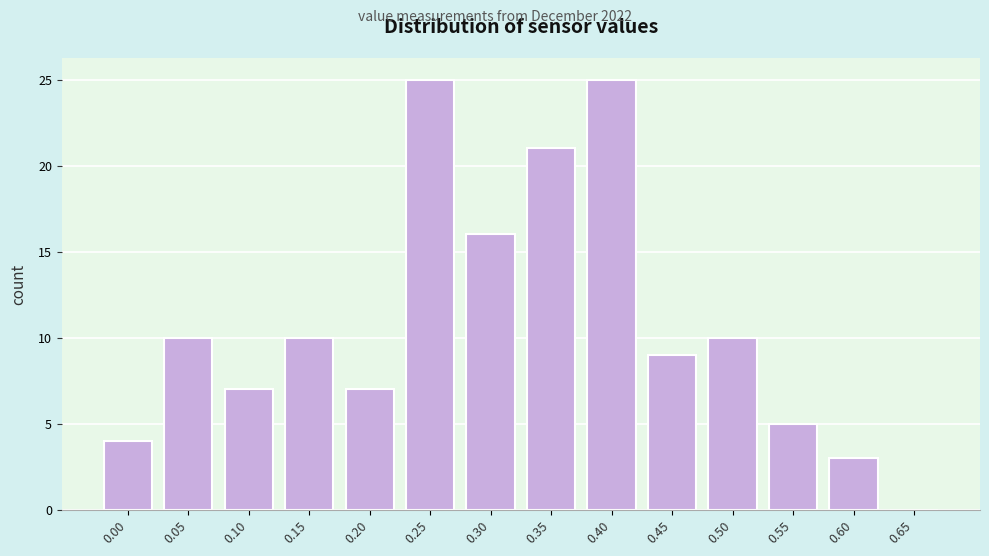

Reading left to right, transcribe all the data shown in this chart.

0.00=4	0.05=10	0.10=7	0.15=10	0.20=7	0.25=25	0.30=16	0.35=21	0.40=25	0.45=9	0.50=10	0.55=5	0.60=3	0.65=0